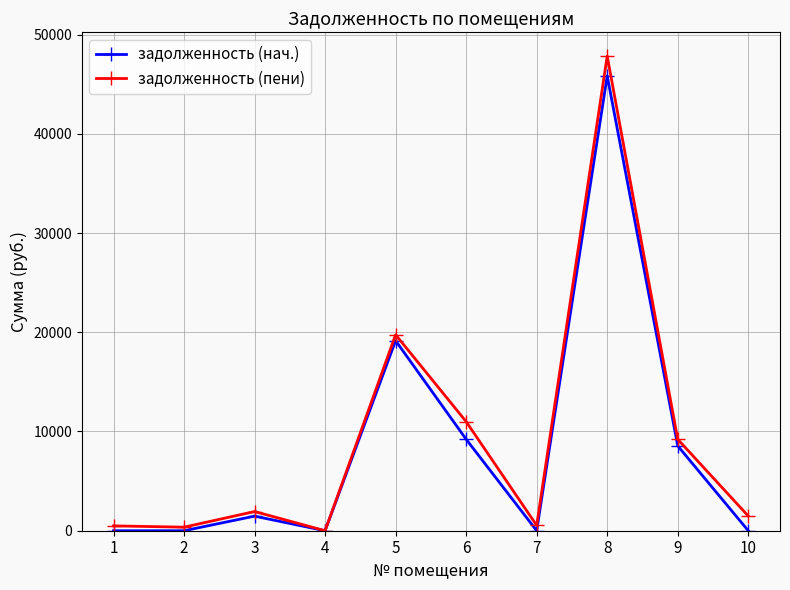

The value of задолженность (нач.) at 4 is -28131.9. True or false?

False